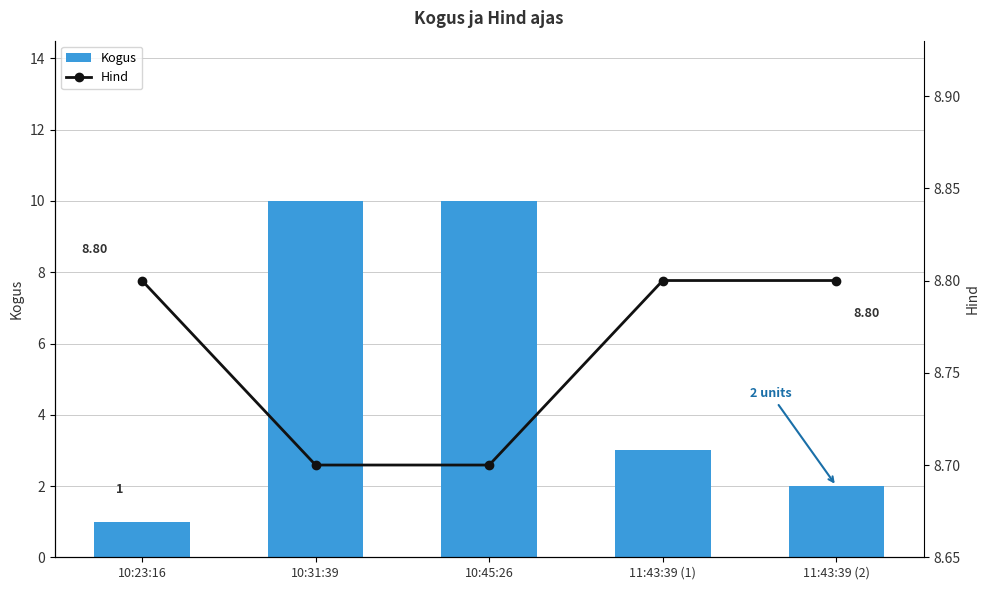

What is the value of the Kogus bar at the 4th from the left?

3